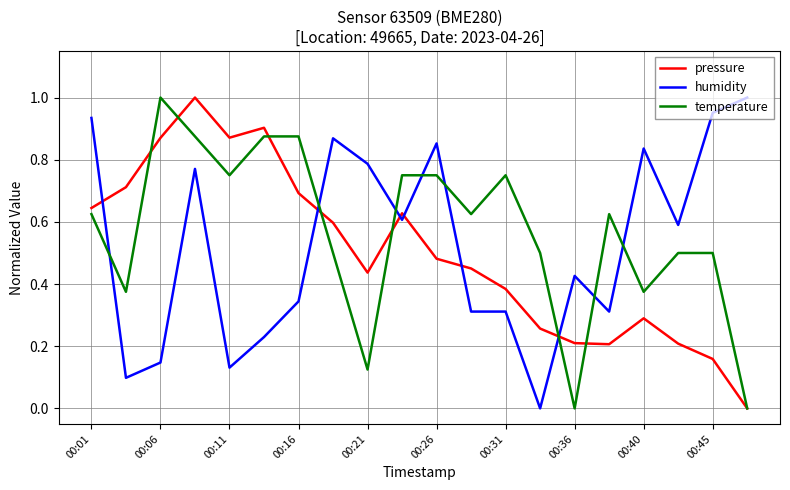

Is this an area chart (filled region under the line)?

No